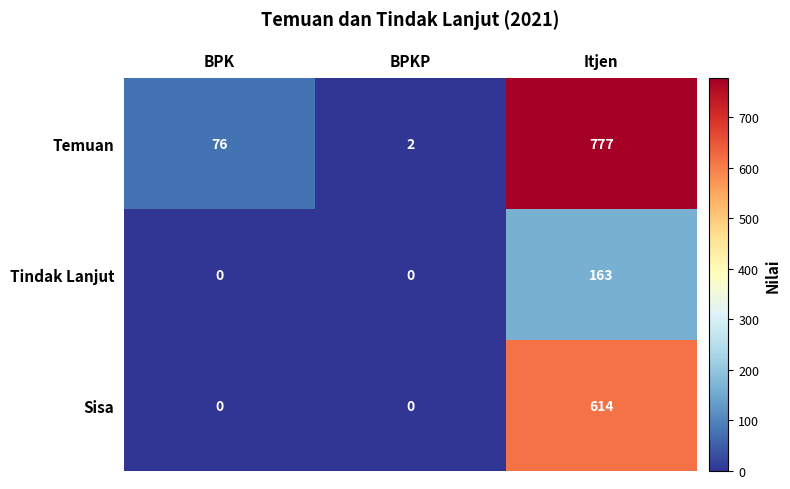

Reading right to left, extract all data points from this chart.

Temuan: 777	2	76
Tindak Lanjut: 163	0	0
Sisa: 614	0	0